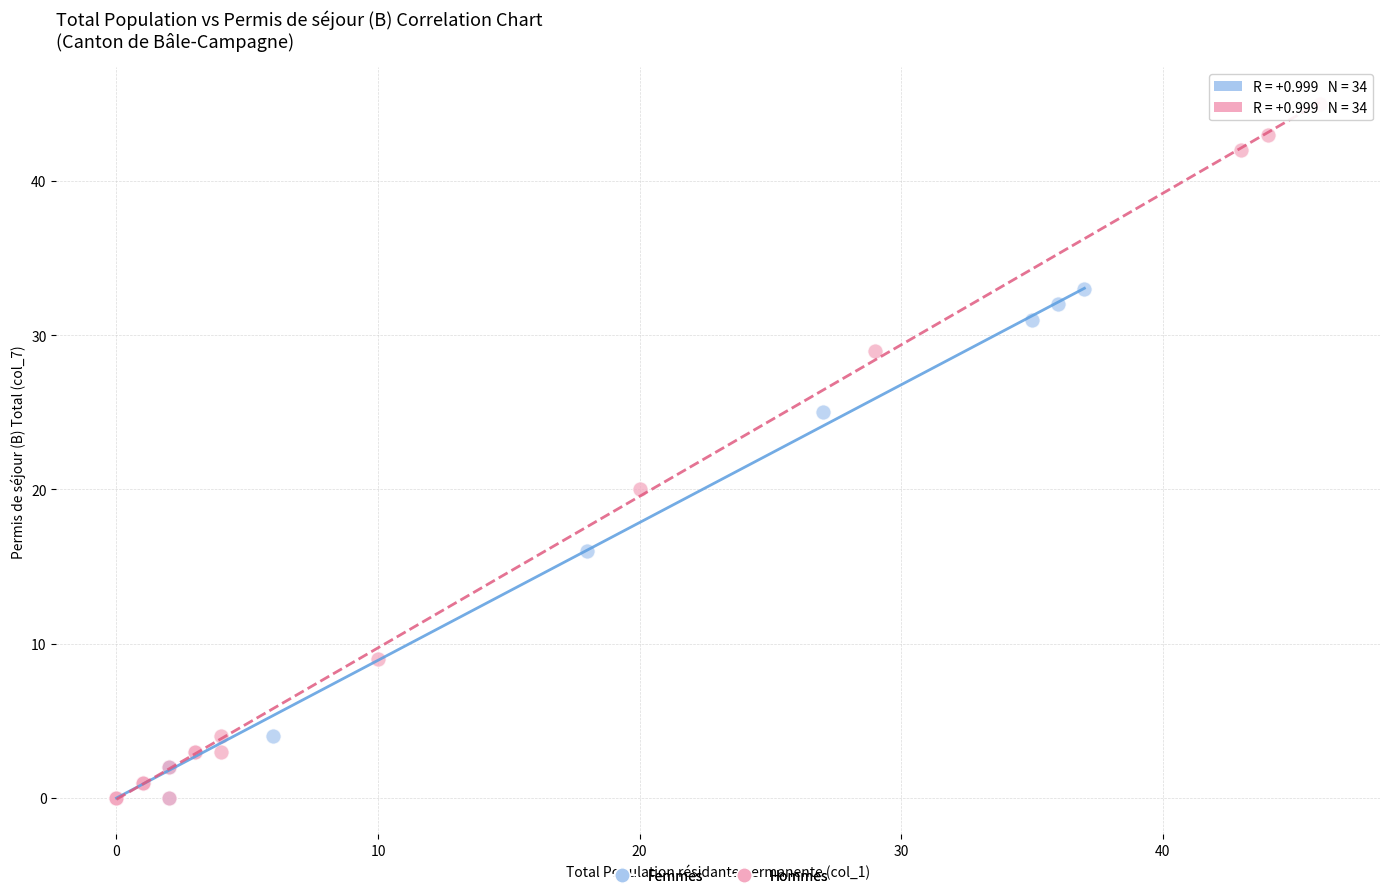

Which series has the largest Y range (max minus min)?

Hommes